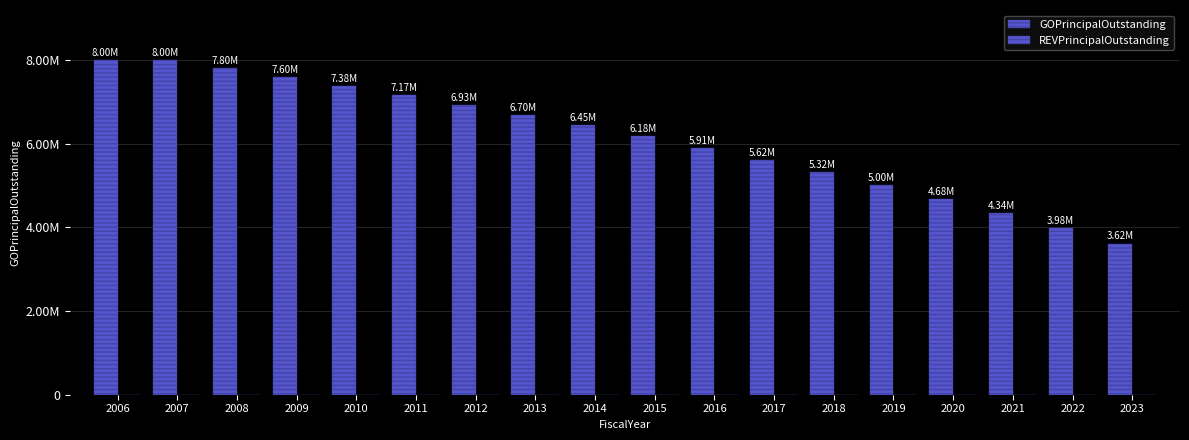

Does the chart contain any negative values?

No